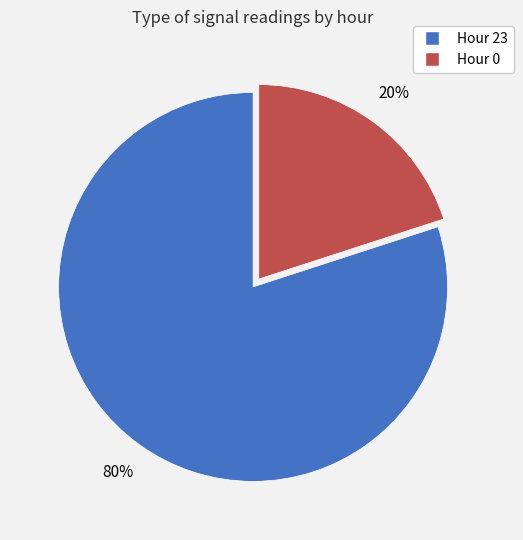

To the nearest percent, what is the difference between the Hour 0 and Hour 23 slice percentages?

60%